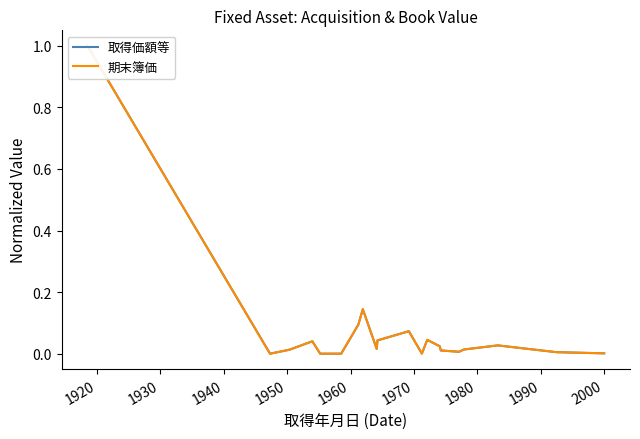

Count the number of data series in this chart.

2